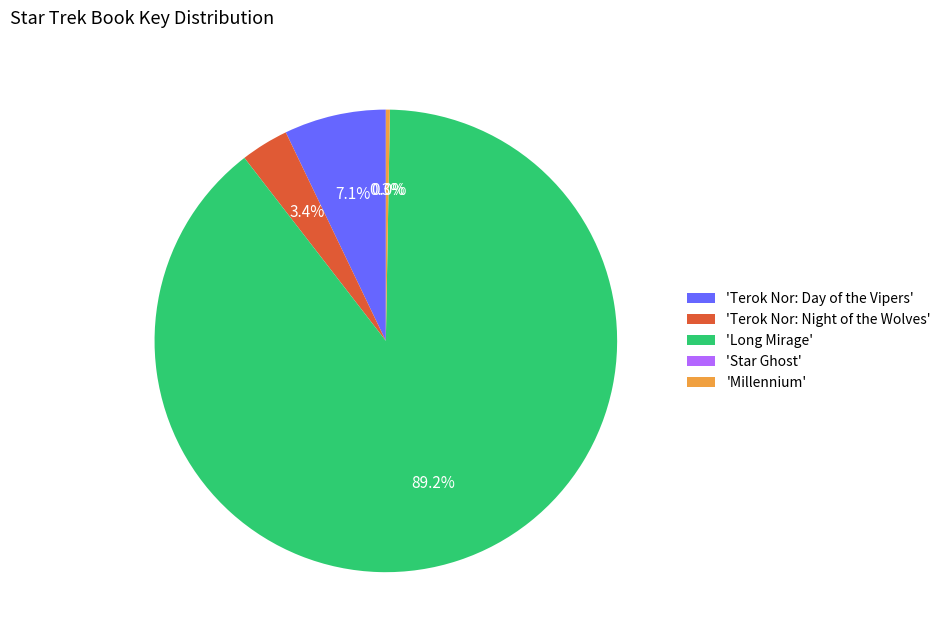

What portion of the pie excludes 'Long Mirage'?

10.8%